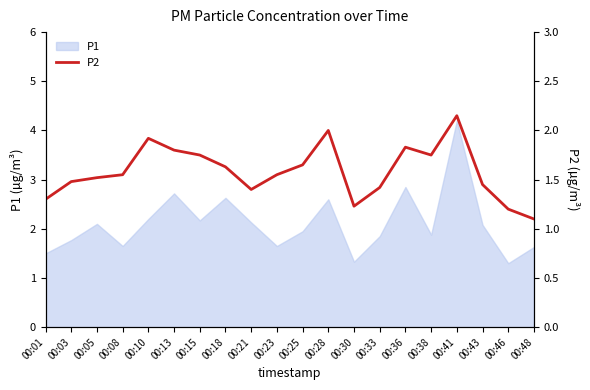

Between 00:23 and 00:46, which is larger?

00:23